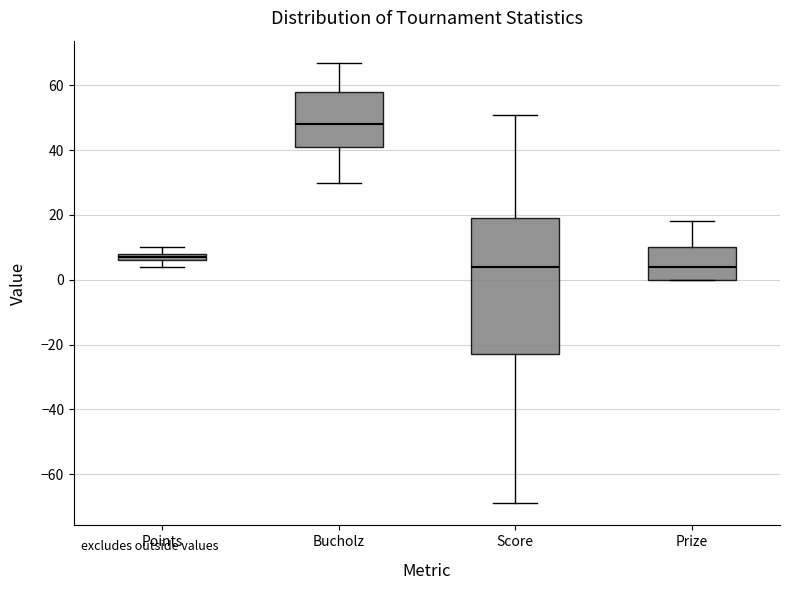

Comparing the boxes themselves (not the whiskers), which one is the tallest?

Score